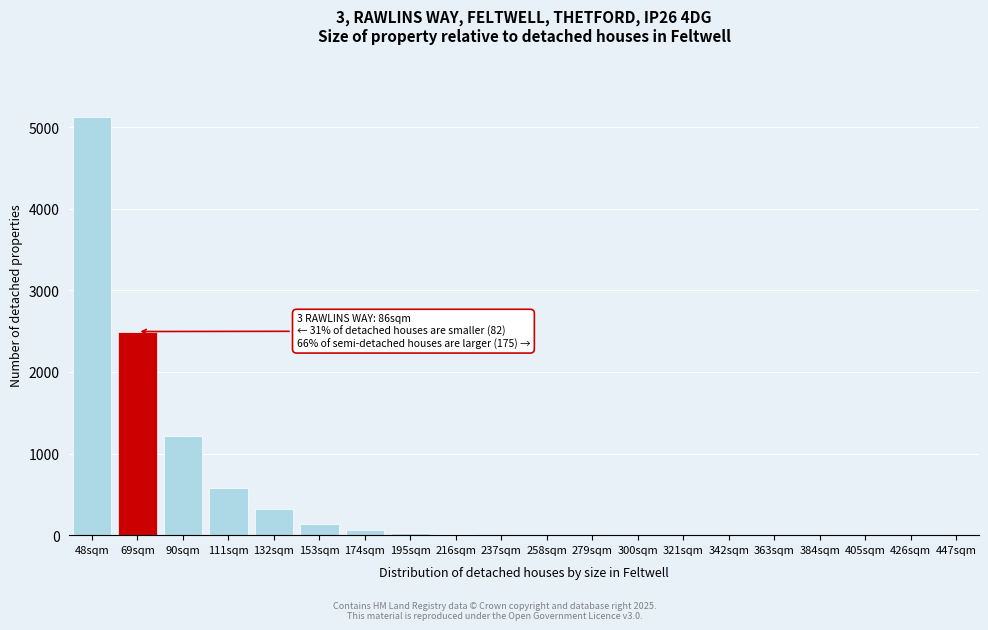

What is the sum of all values?

10000